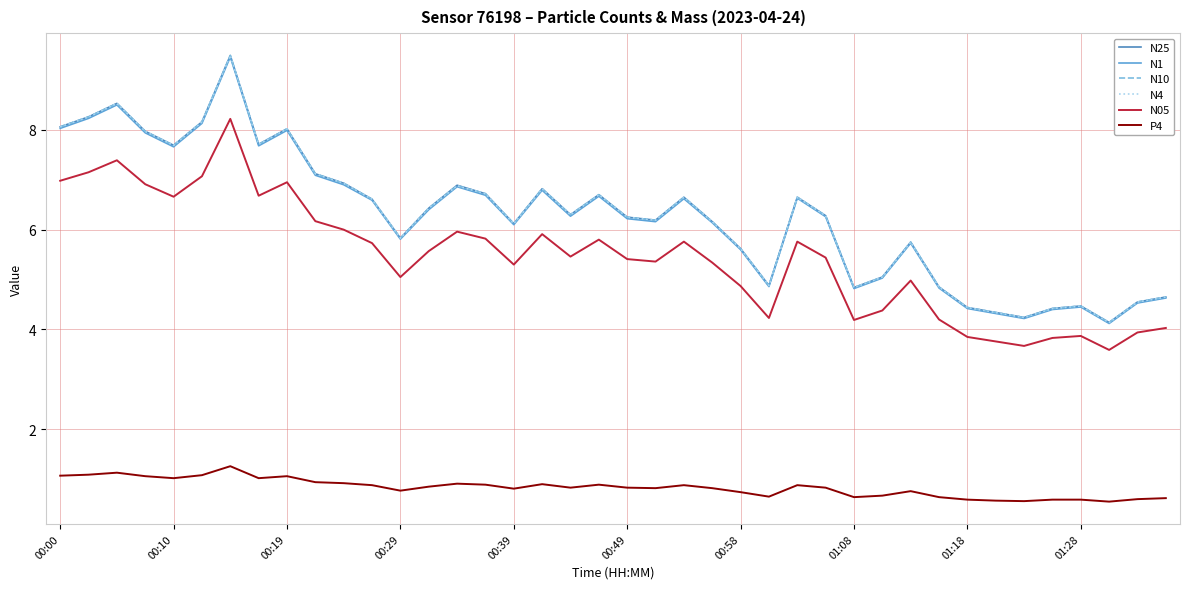

Does the chart display data point markers on the line(s)?

No